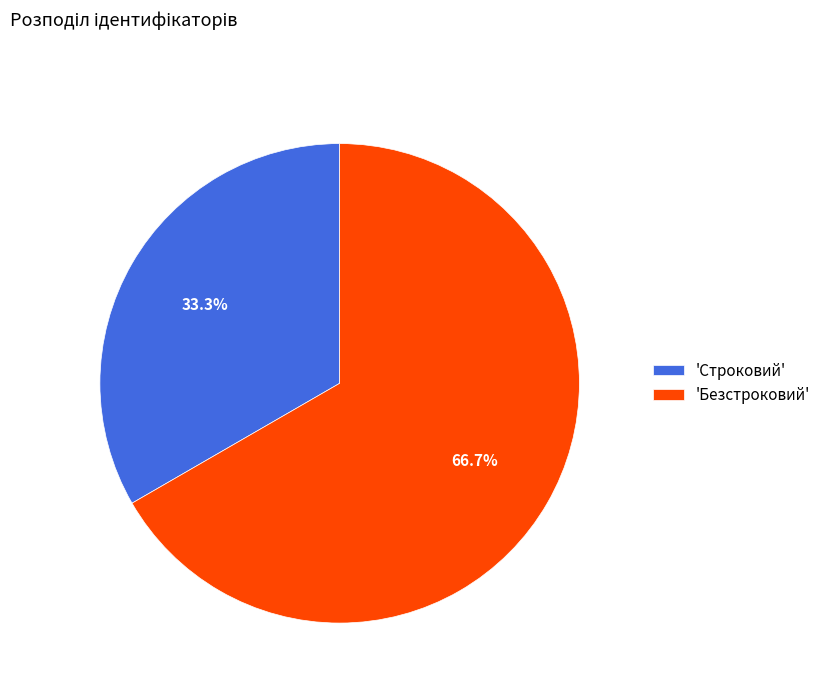

What is the ratio of the value at 'Безстроковий' to the value at 'Строковий'?

2.0